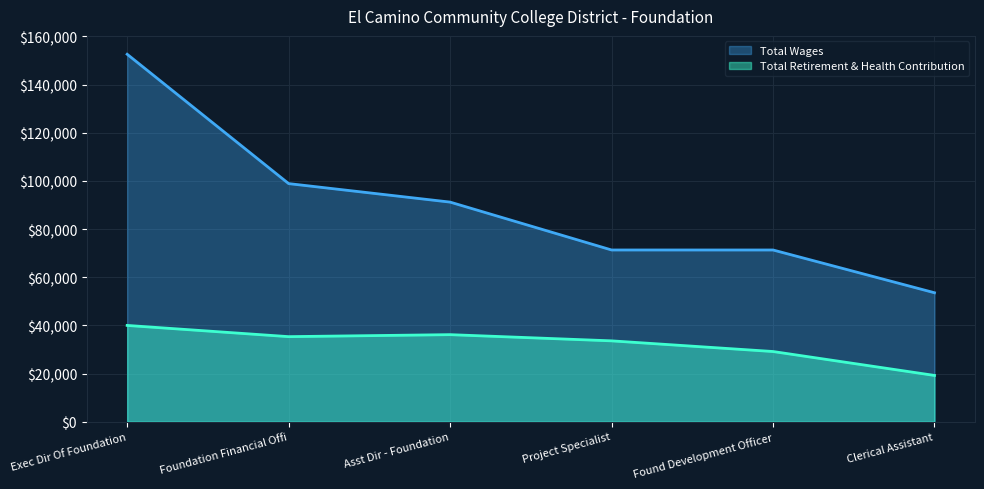

Which series changed the most between Foundation Financial Offi and Asst Dir - Foundation?

Total Wages